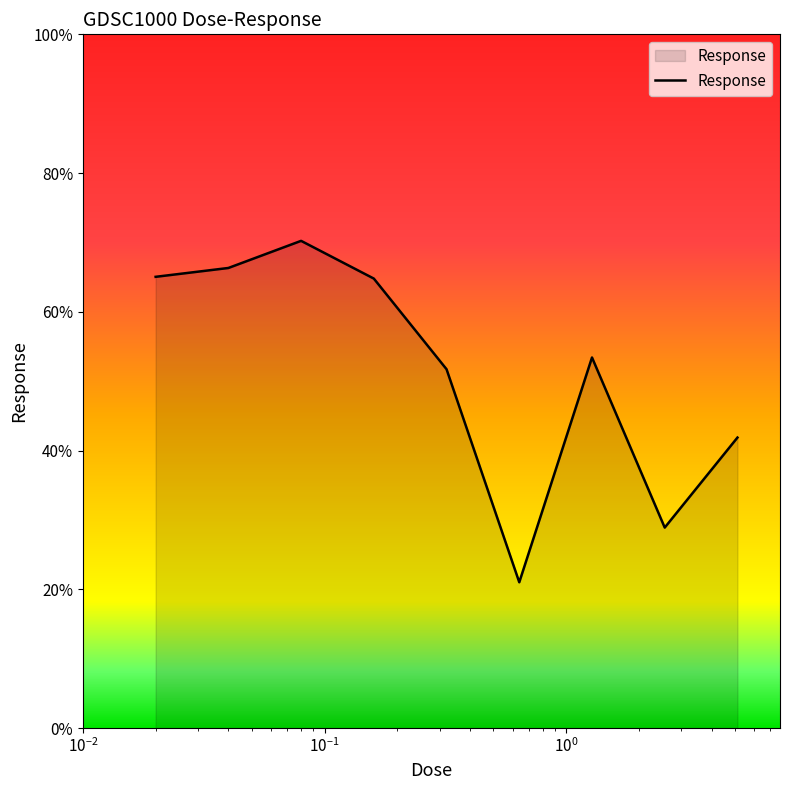

Does the chart display data point markers on the line(s)?

No